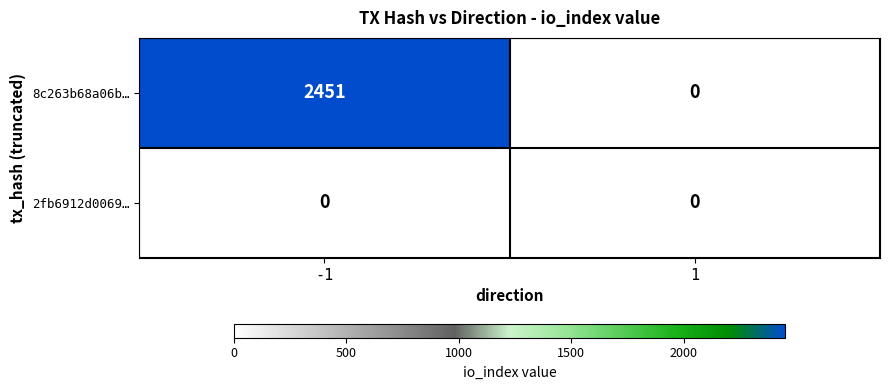

Which series has the largest total across all categories?

8c263b68a06b…